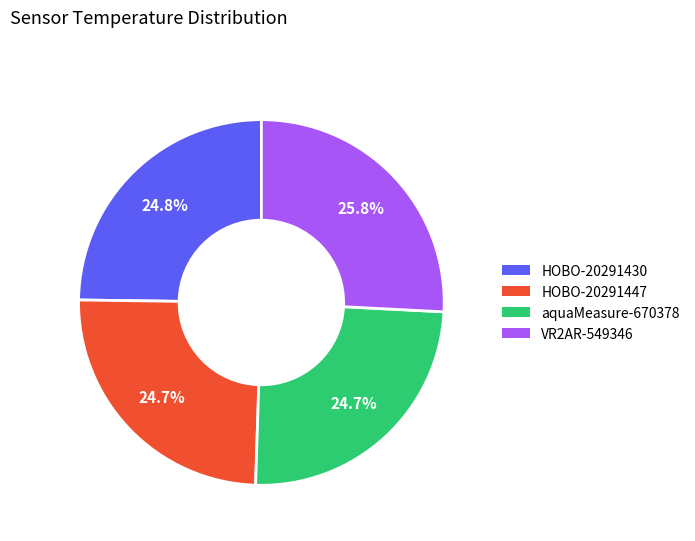

How many slices are in this pie chart?

4